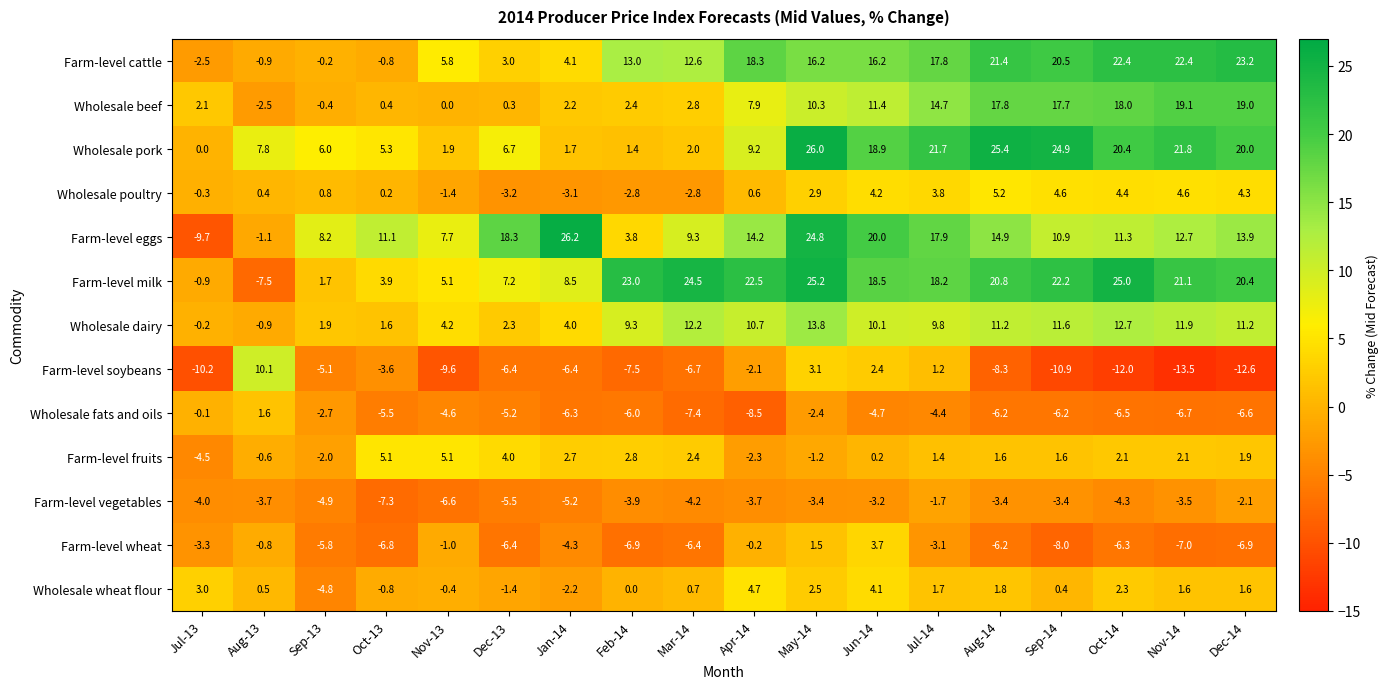

At how many categories does at least one series exceed 12?

13